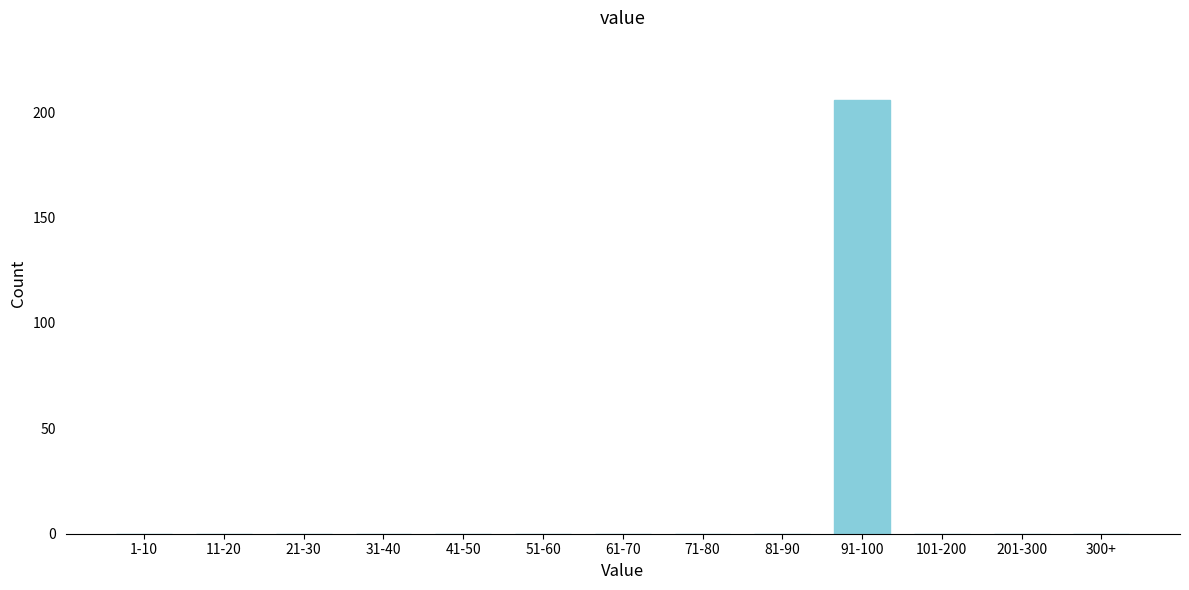

Reading left to right, list all the values displayed in this chart.

1-10=0	11-20=0	21-30=0	31-40=0	41-50=0	51-60=0	61-70=0	71-80=0	81-90=0	91-100=206	101-200=0	201-300=0	300+=0